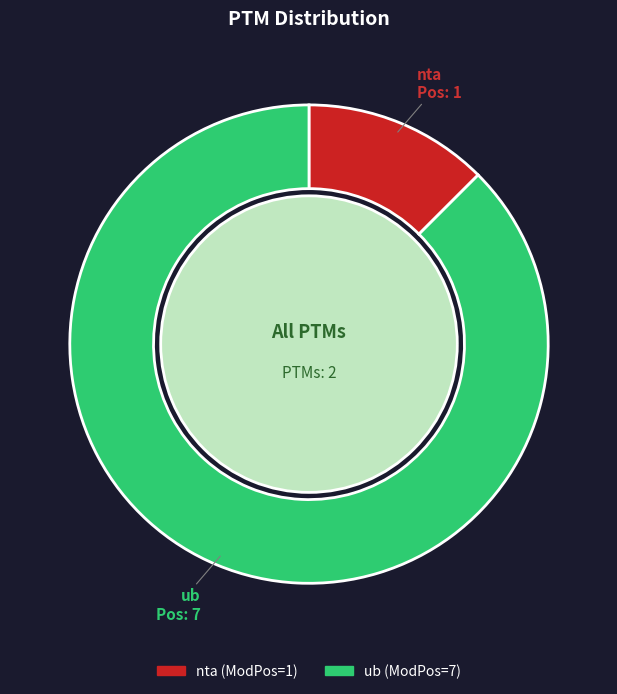

To the nearest percent, what is the difference between the largest and smallest slice percentages?

75%